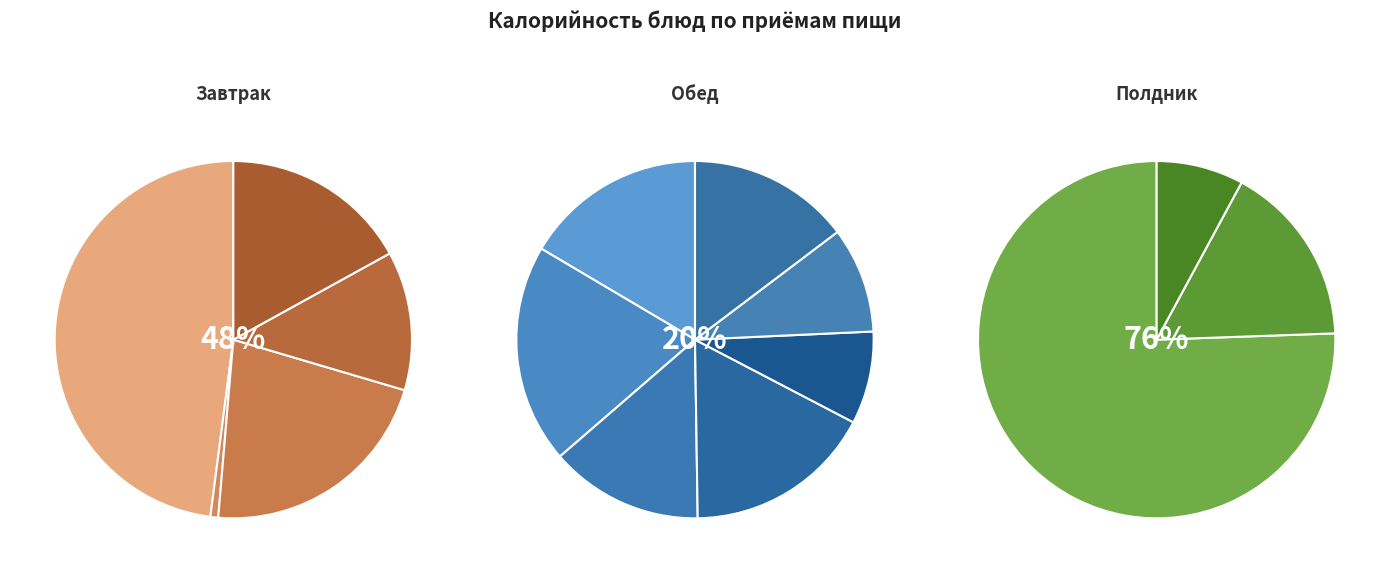

Does any single category account for the majority?

No